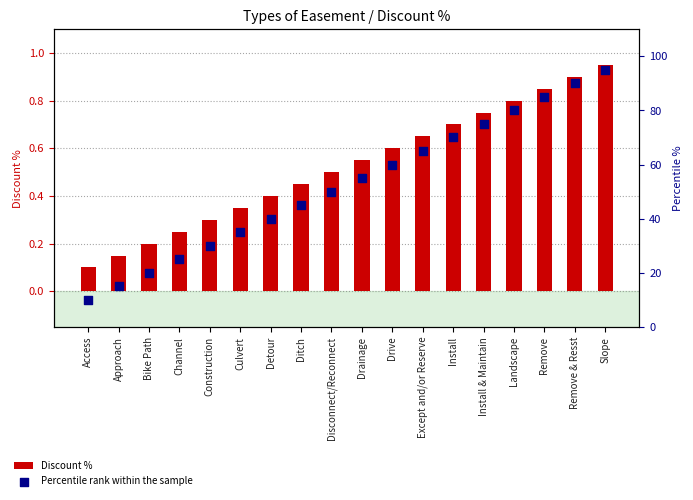

Which series has the largest total across all categories?

Percentile rank within the sample